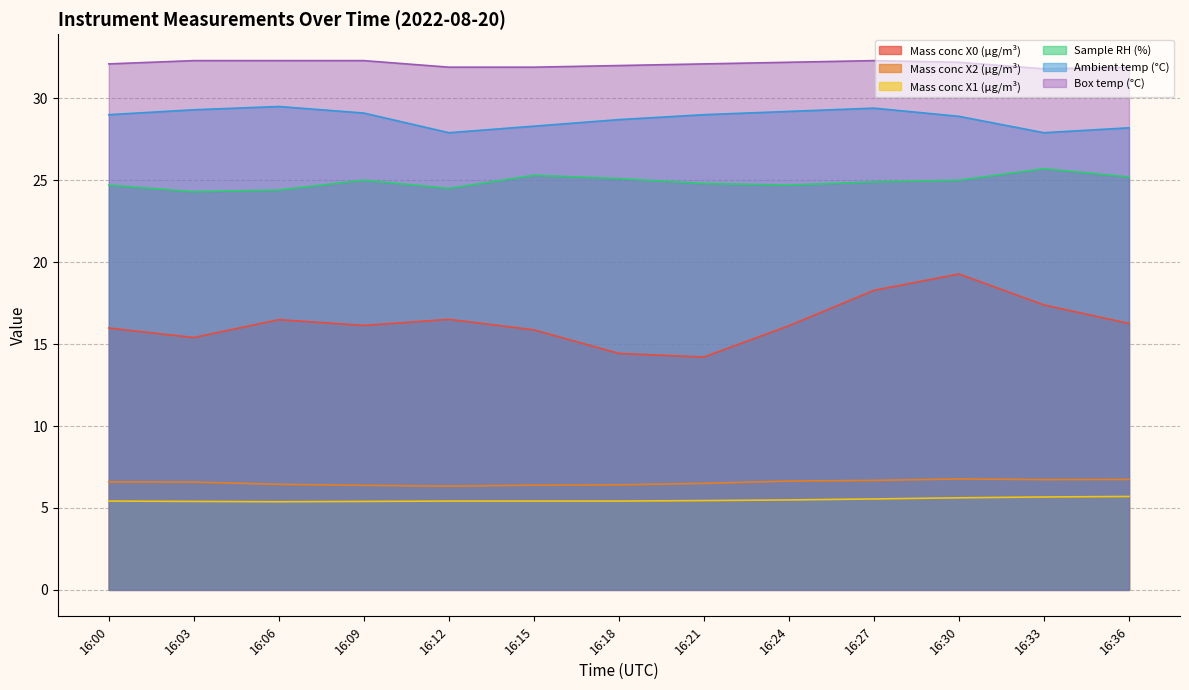

How many interior local peaks does the Sample RH (%) series have?

3